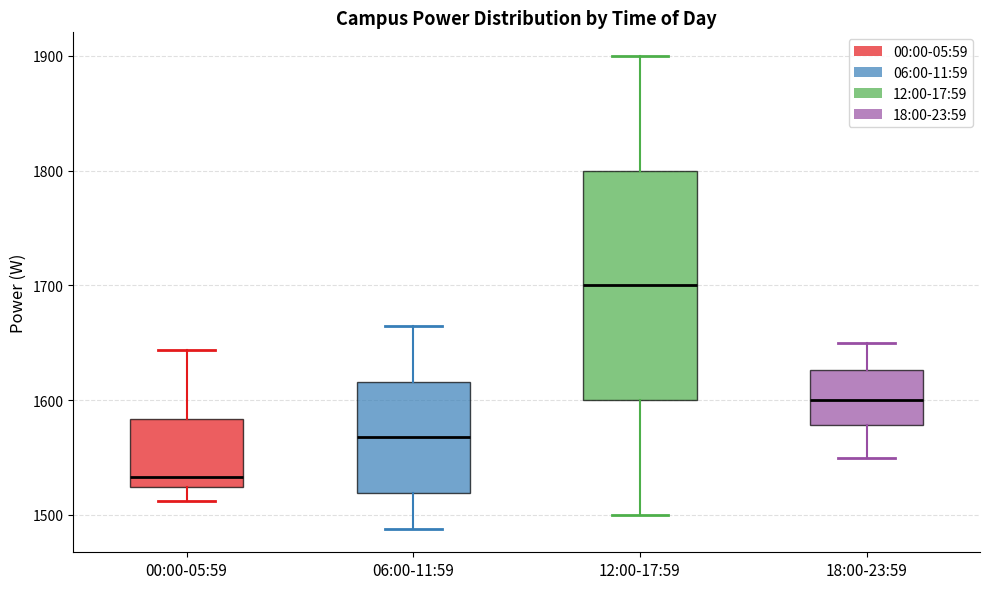

Reading left to right, read every box against the y-axis: the position of its median line, the range the box covers, and the ends of its whiskers. The values are not printed on the chart, so give them approximately, as read against the axis.

00:00-05:59: median 1530, box 1520 to 1580, whiskers 1510 to 1640
06:00-11:59: median 1570, box 1520 to 1620, whiskers 1490 to 1670
12:00-17:59: median 1700, box 1600 to 1800, whiskers 1500 to 1900
18:00-23:59: median 1600, box 1580 to 1630, whiskers 1550 to 1650